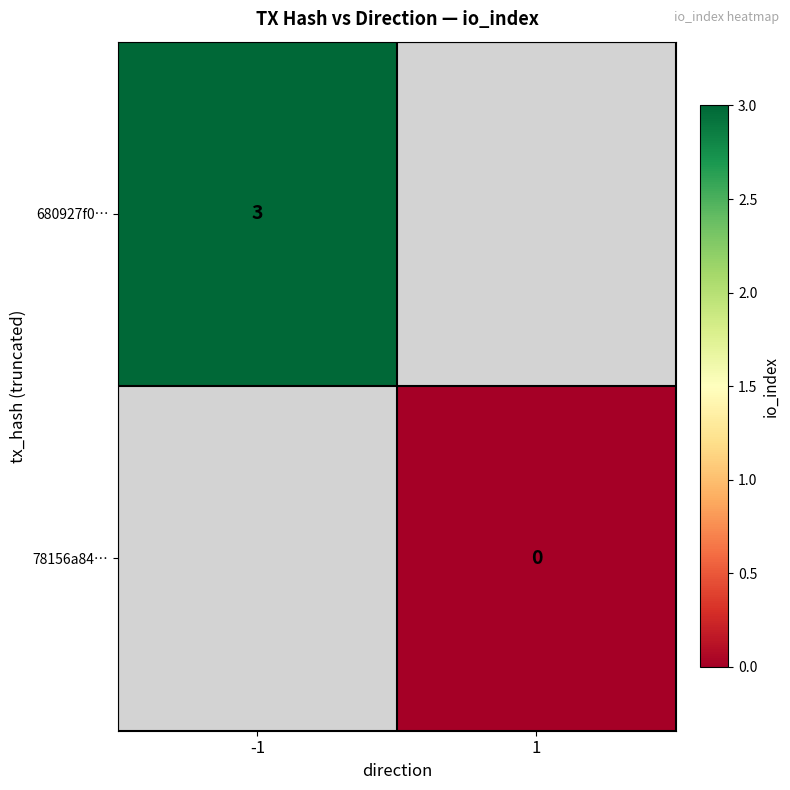

At how many categories does at least one series exceed 0?

1